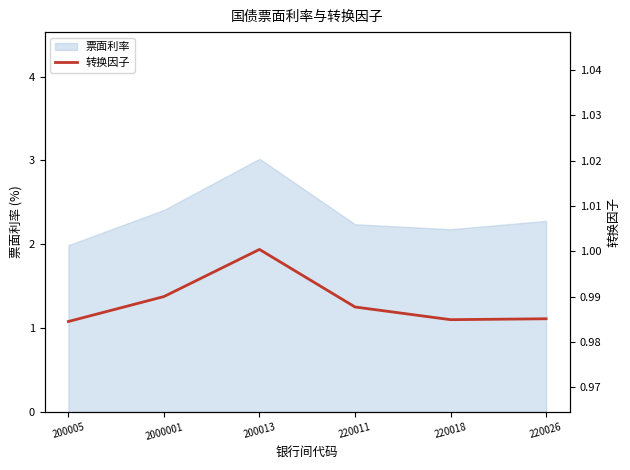

At which category does the data reach its first local peak?

200013